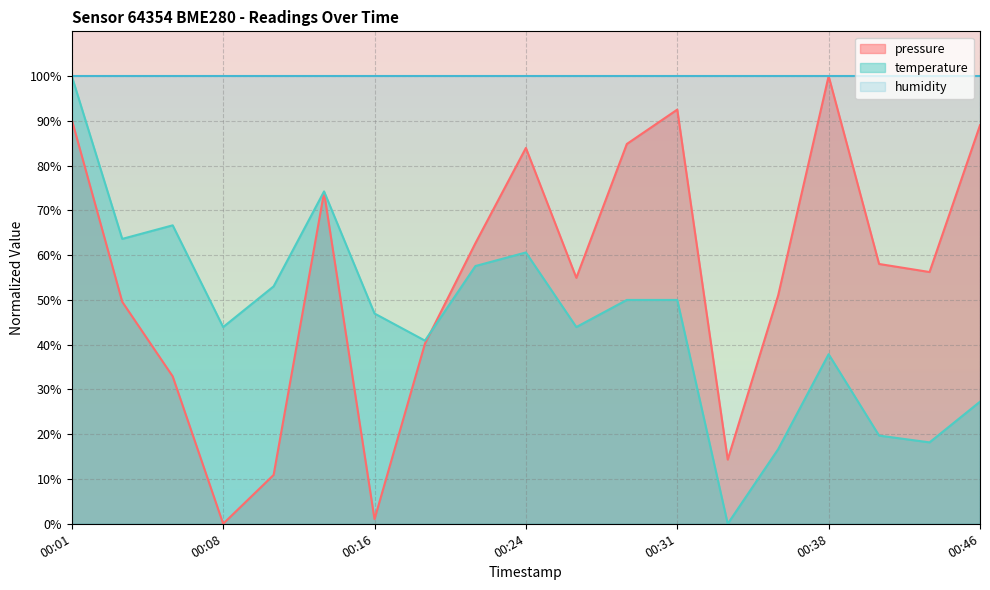

In temperature, how many points are lower than both neighbors (excluding endpoints)?

6